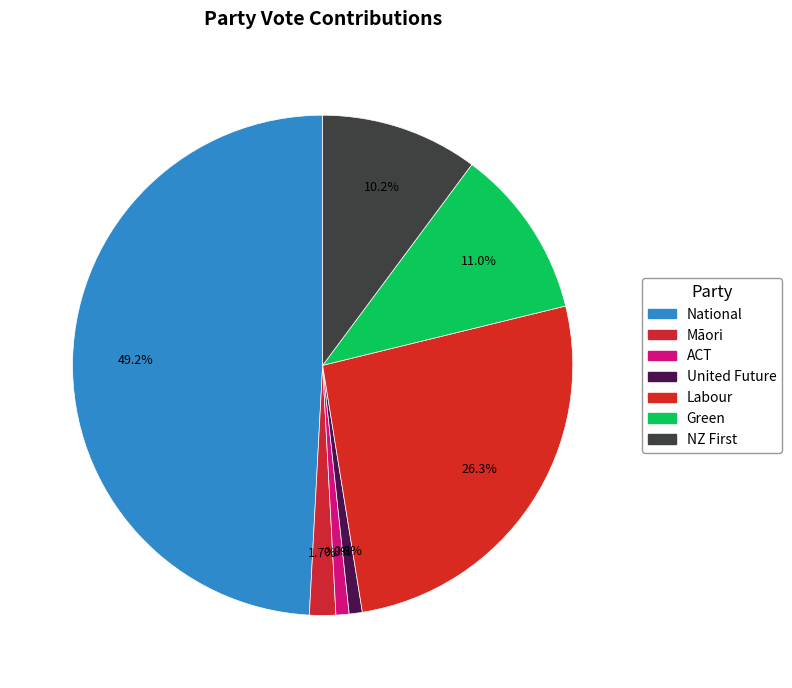

How many slices are in this pie chart?

7